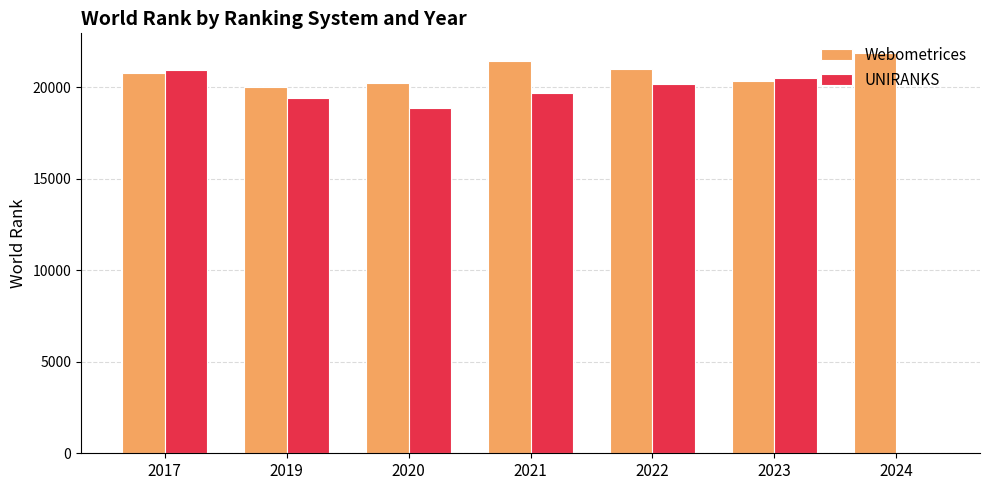

Which series changed the most between 2020 and 2022?

UNIRANKS